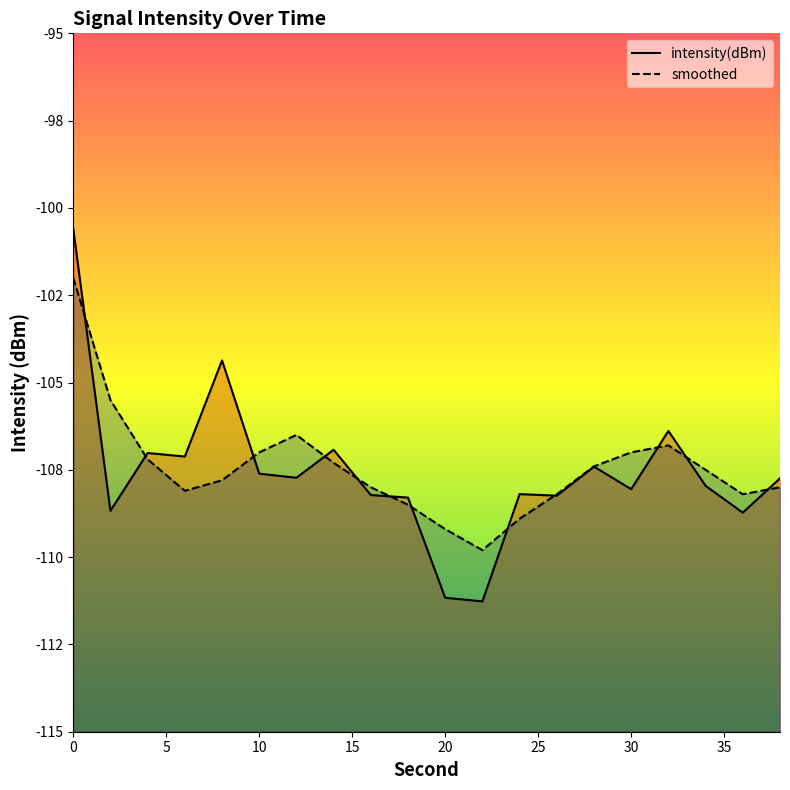

True or false: intensity(dBm) has a value of -165.3 at 16.

False